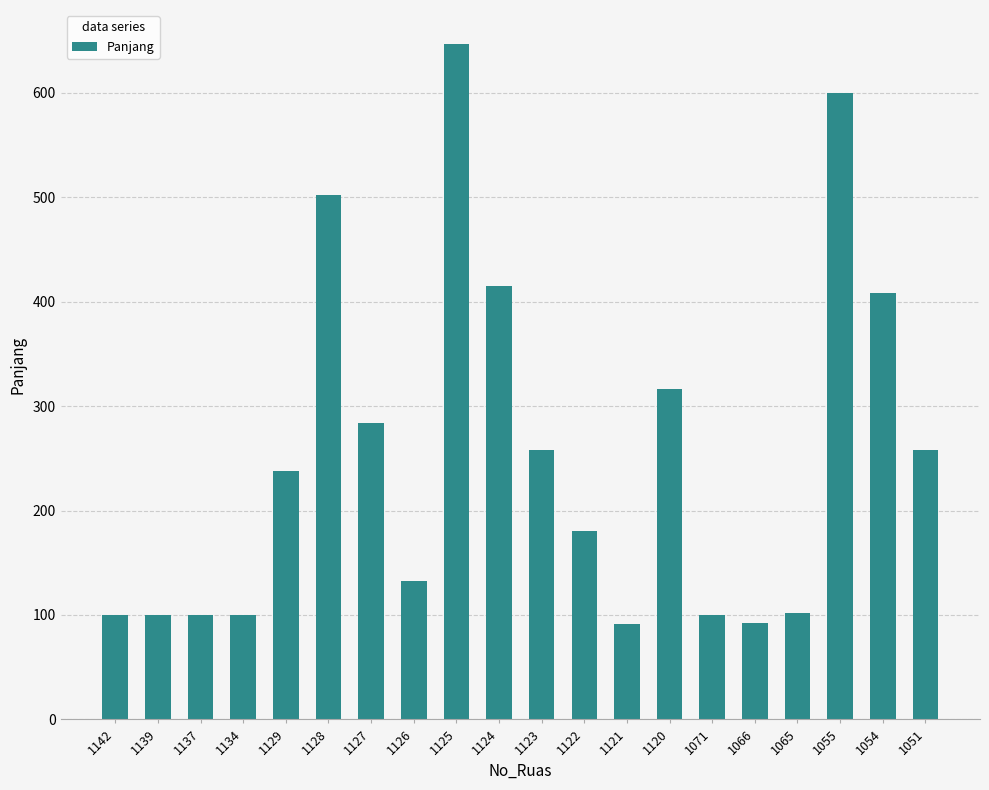

What is the smallest value displayed?

91